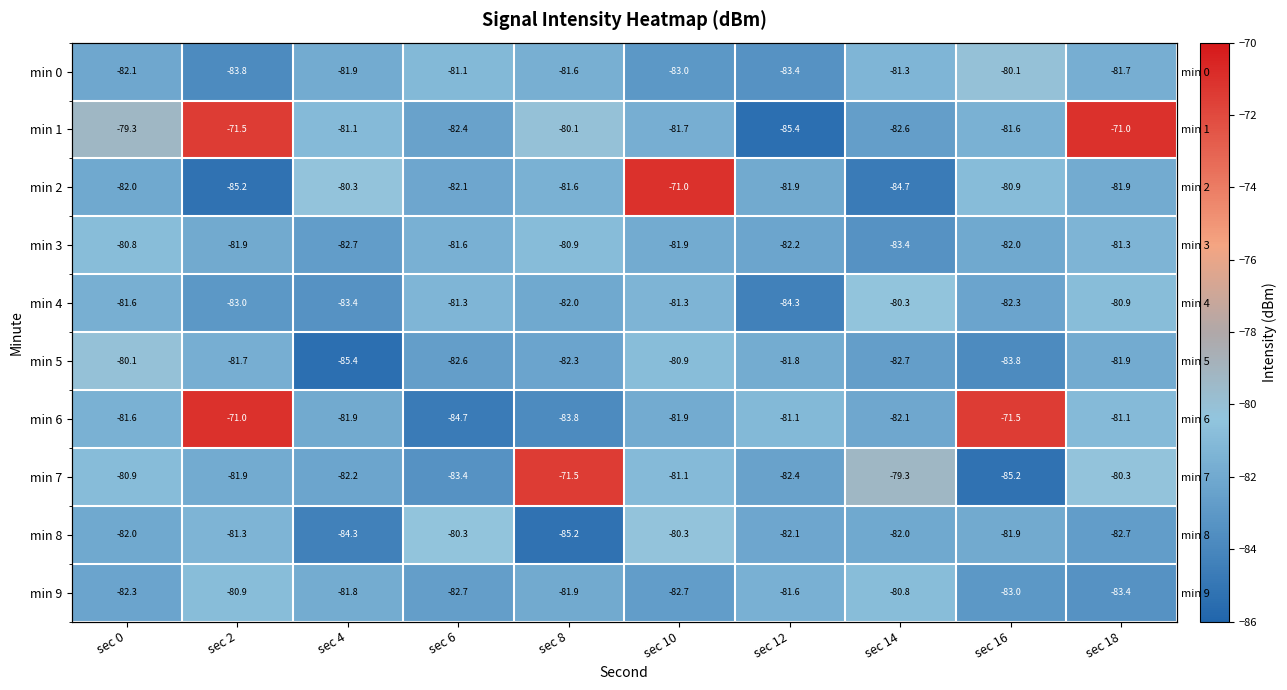

What is the total value across all series at sec 14?

-819.2